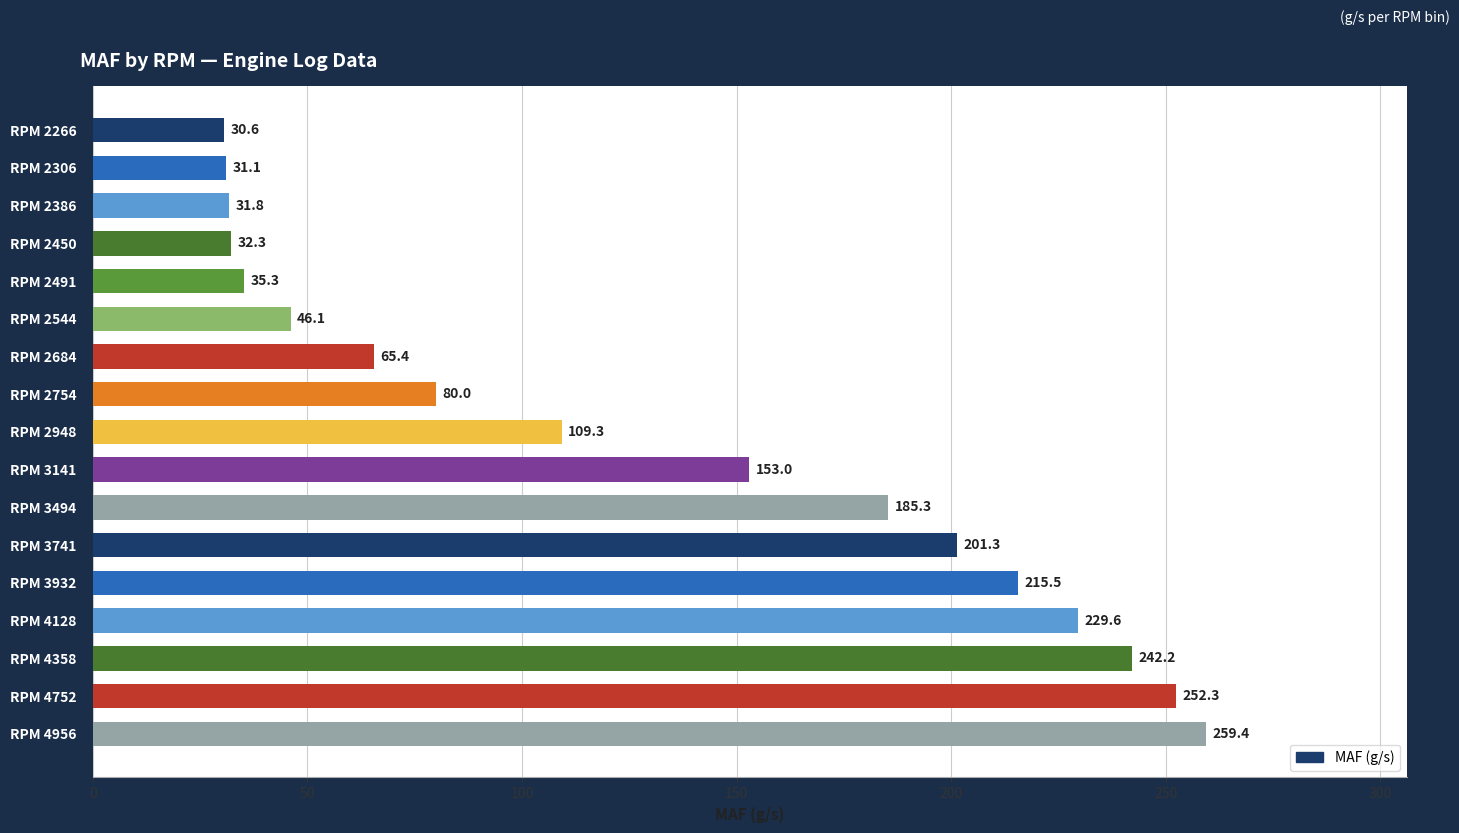

What is the ratio of the value at RPM 4752 to the value at RPM 2544?

5.5